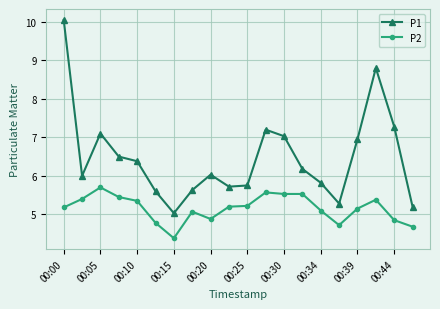

What is the difference between the second highest and second lowest values in the P2 series?

0.9